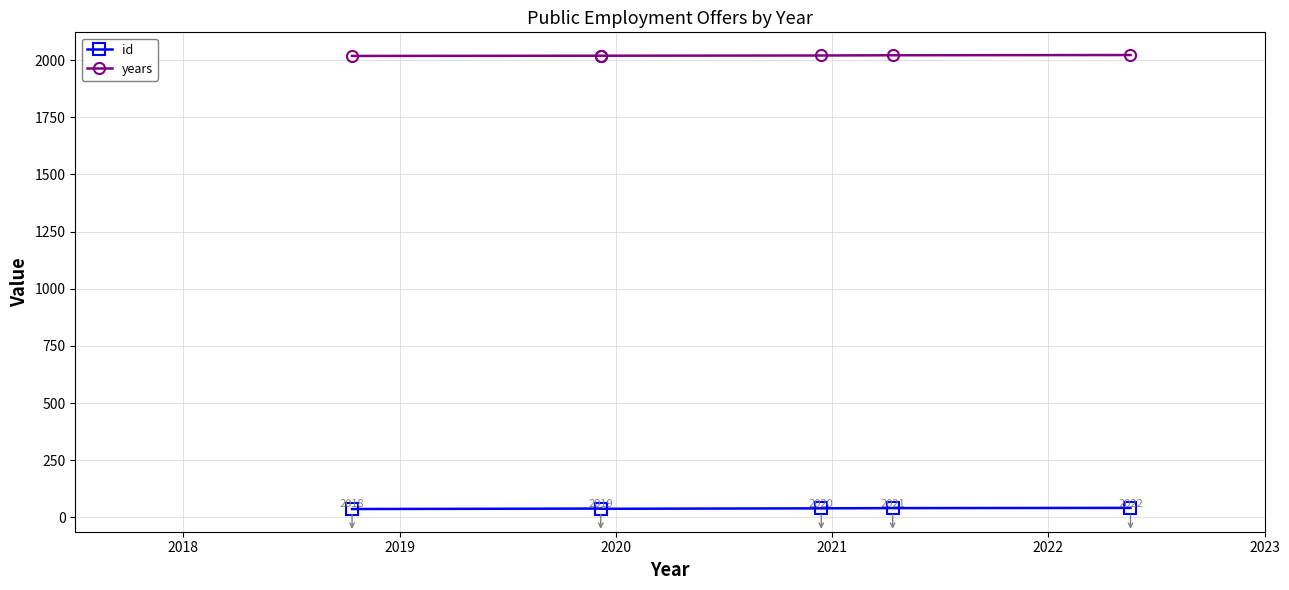

How many distinct data groups are displayed?

2